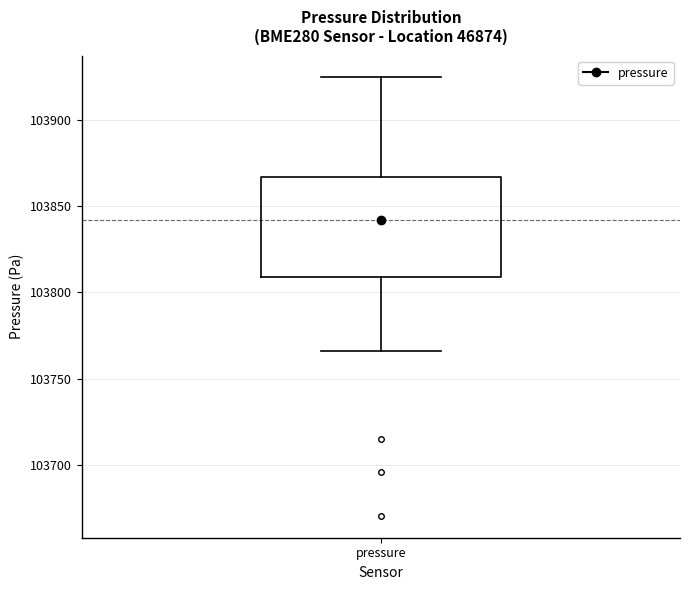

Transcribe this box plot: give where the median line is, the range the box spans, and where the two whiskers end, as read against the y-axis. The values are not printed on the chart, so give them approximately, as read against the axis.

median 103840, box 103810 to 103865, whiskers 103765 to 103925